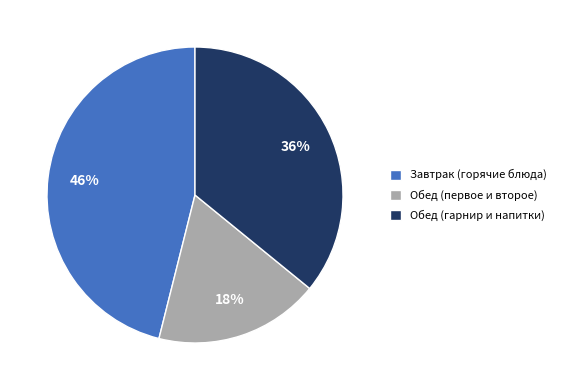

Which has a higher value, Завтрак (горячие блюда) or Обед (первое и второе)?

Завтрак (горячие блюда)